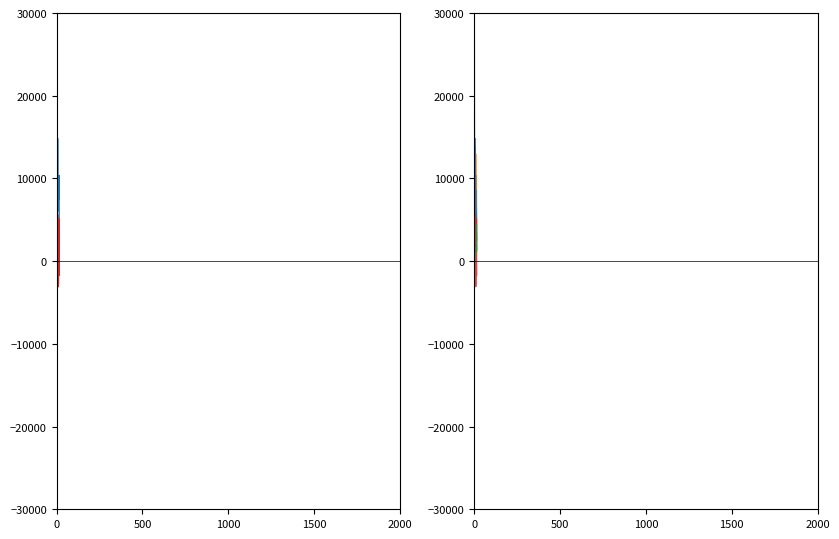

What is the value of the Prisťahovaní zo SR point at the 9th from the left?

5475